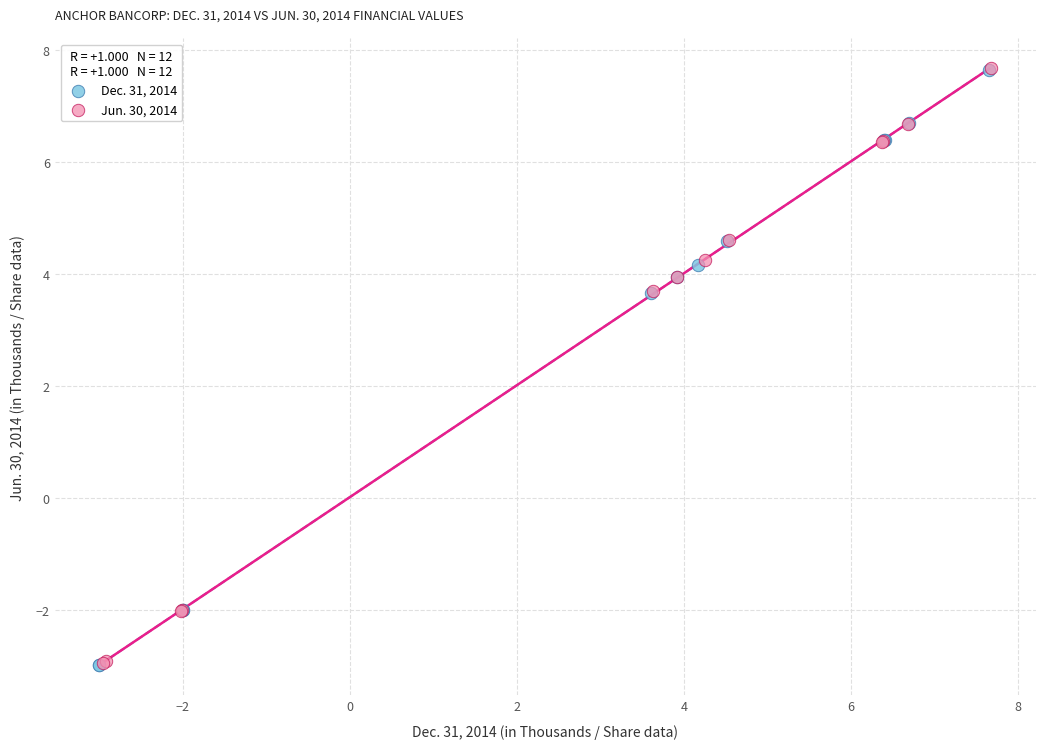

Which series has the widest spread of Y values?

Dec. 31, 2014